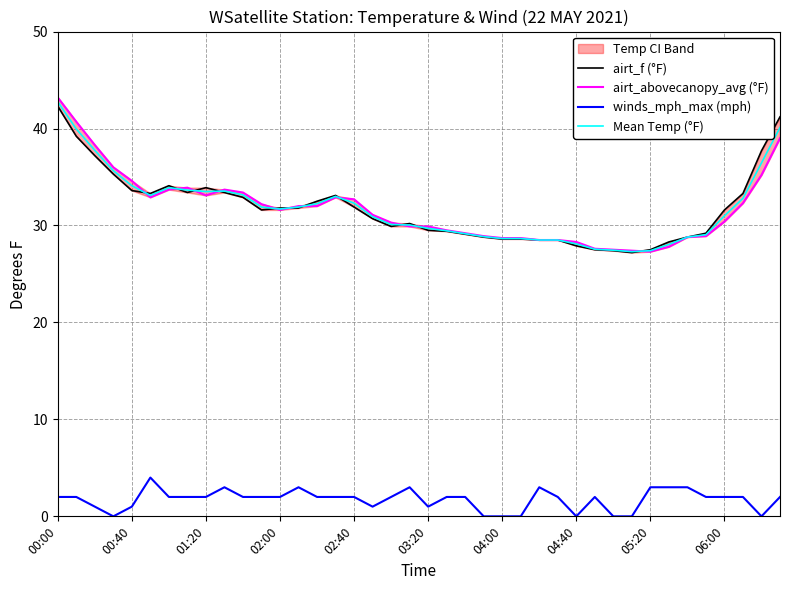

How many times do airt_abovecanopy_avg (°F) and airt_f (°F) cross each other?

11